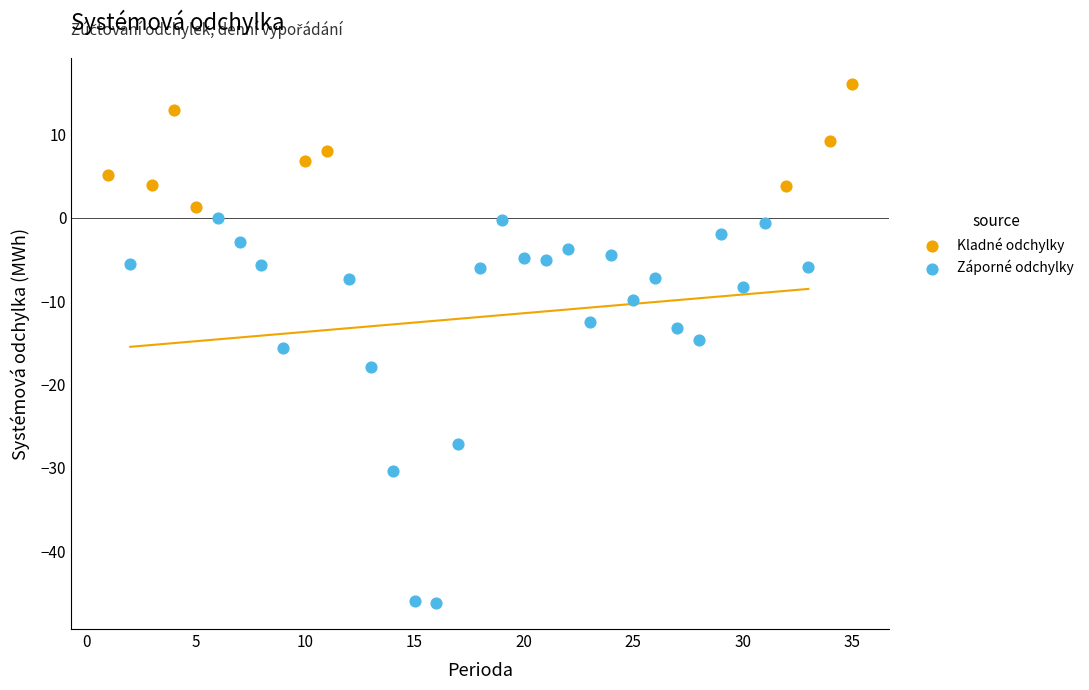

Which series has the widest spread of Y values?

Záporné odchylky